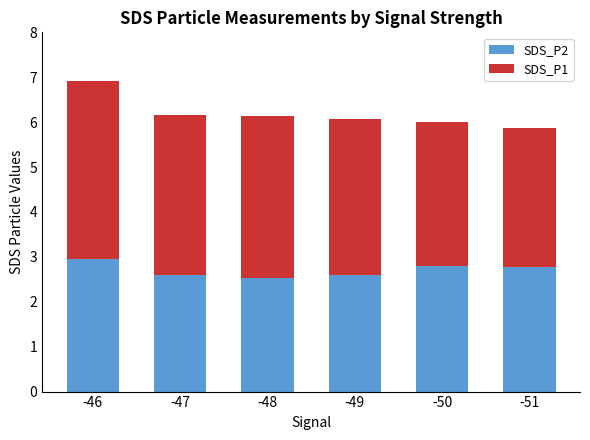

Are the bars grouped side by side (vs. stacked)?

No